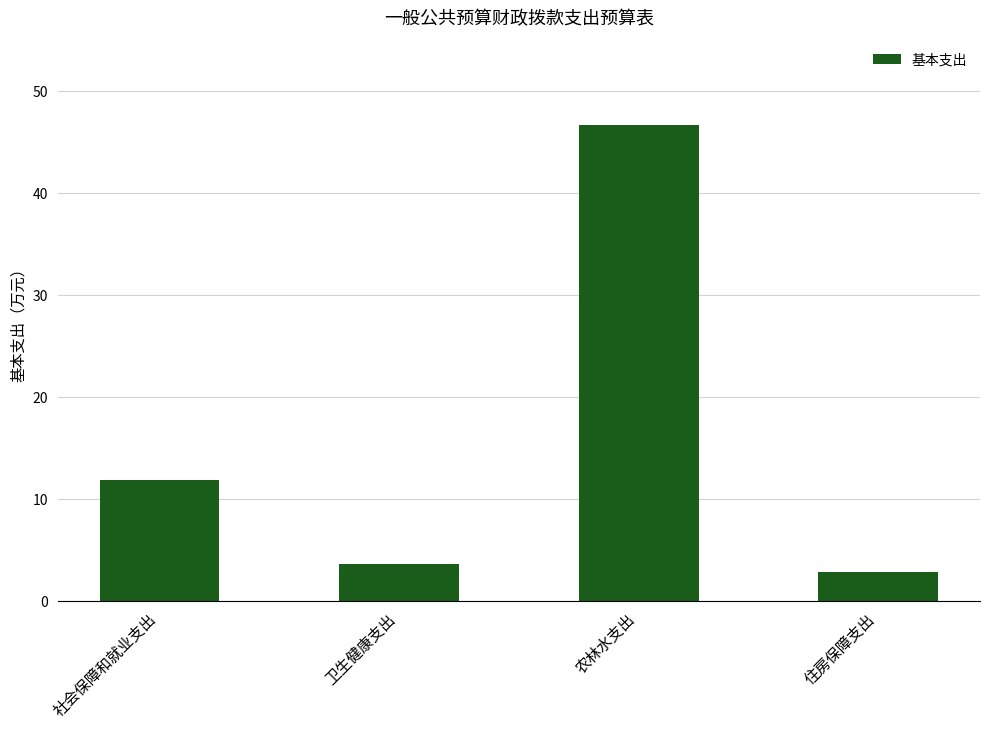

What is the minimum value shown in the chart?

2.8